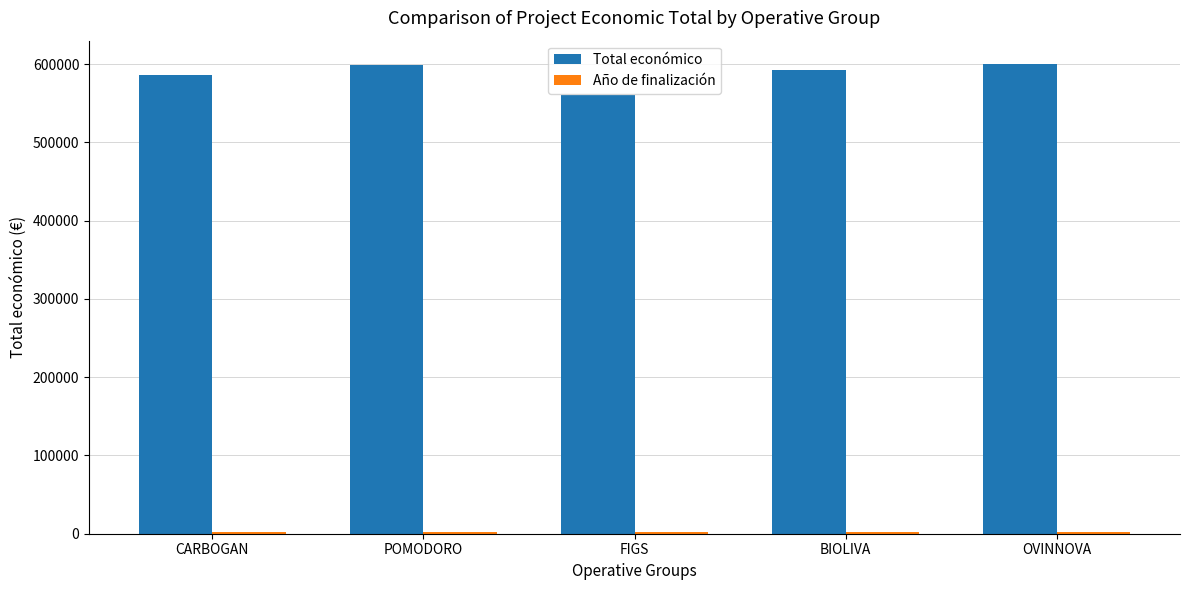

Which series changed the most between CARBOGAN and POMODORO?

Total económico